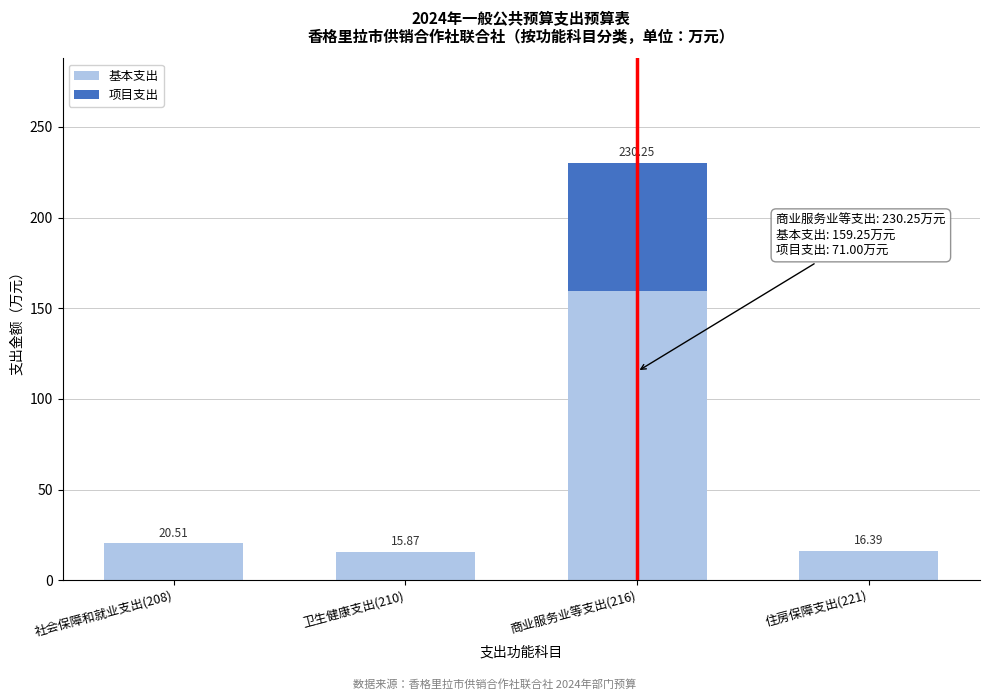

At which category is the sum across all series the highest?

商业服务业等支出(216)